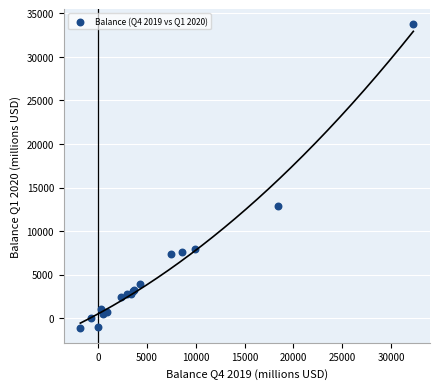

What Y value in the scatter plot is closest to 16319?

12921